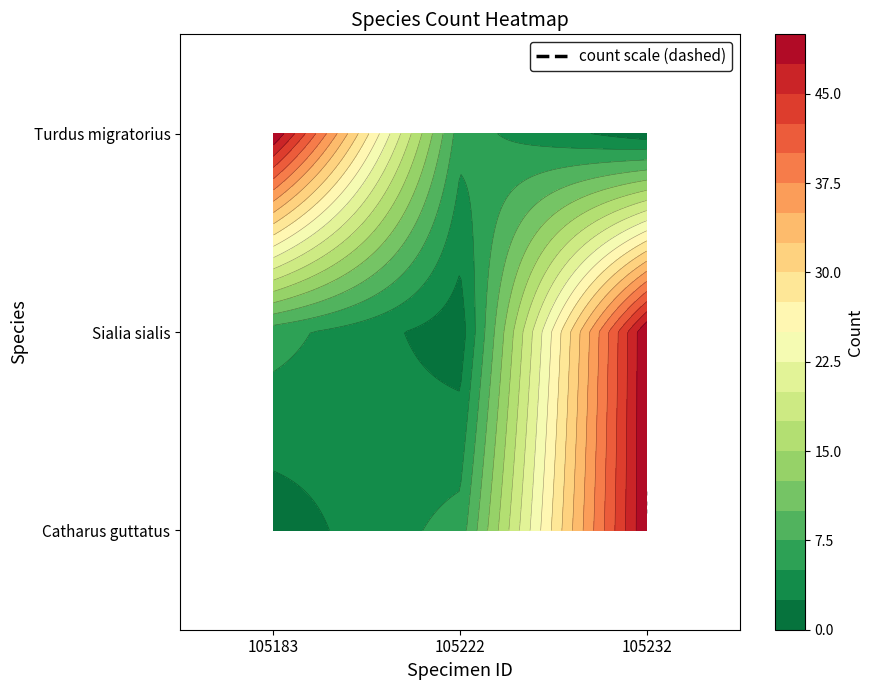

What is the sum of the Sialia sialis values at 105222 and 105232?

51